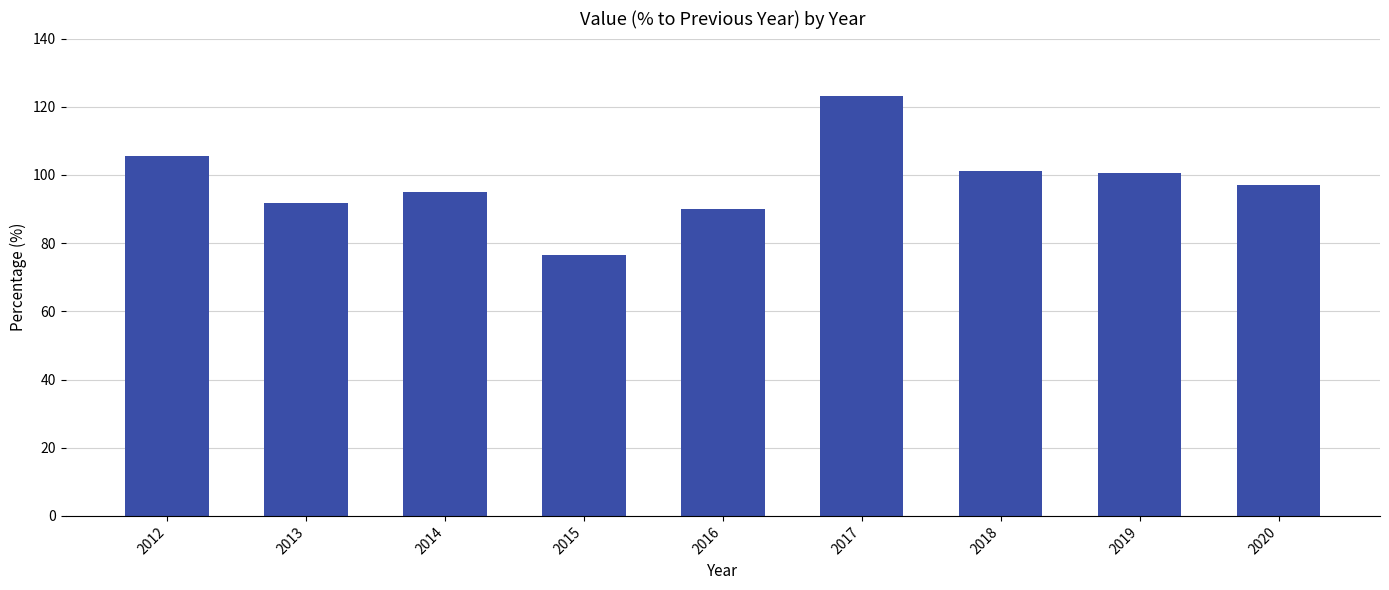

Reading left to right, list all the values displayed in this chart.

2012=105.5	2013=91.9	2014=95.0	2015=76.4	2016=90.1	2017=123.1	2018=101.1	2019=100.5	2020=97.2